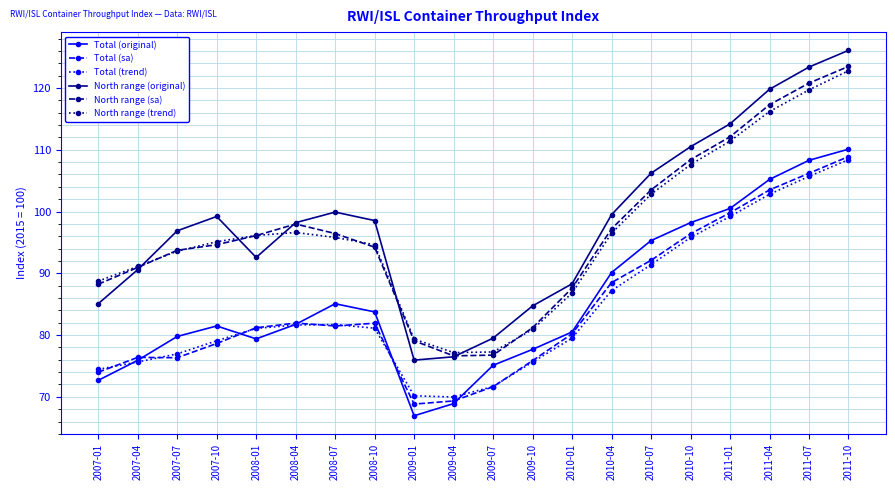

What is the approximate value of North range (original) at 2007-01?

85.1